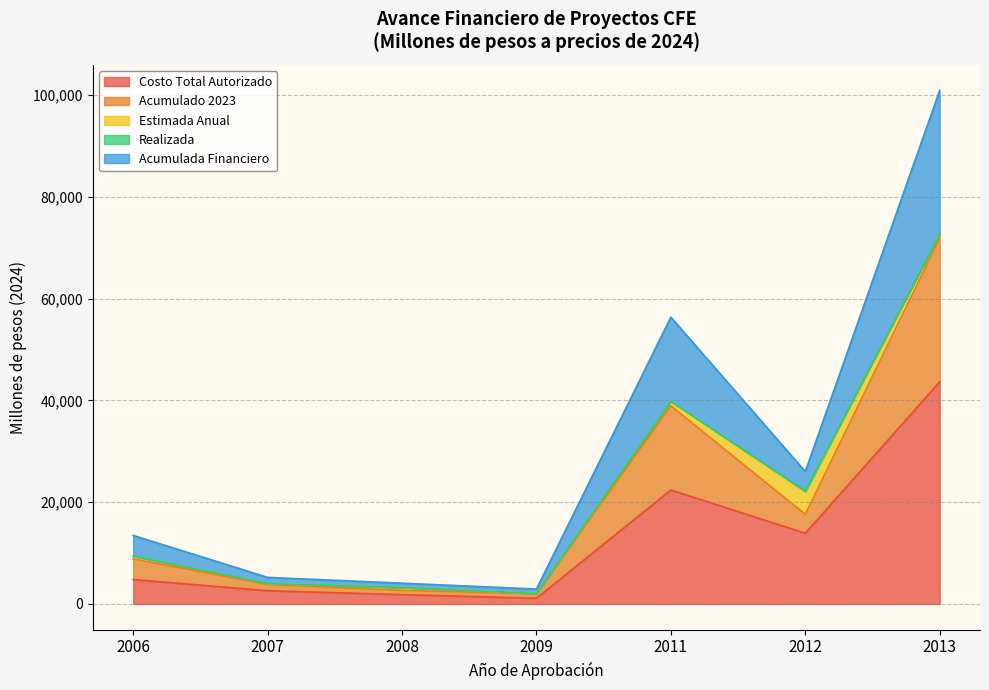

Does the chart display data point markers on the line(s)?

No